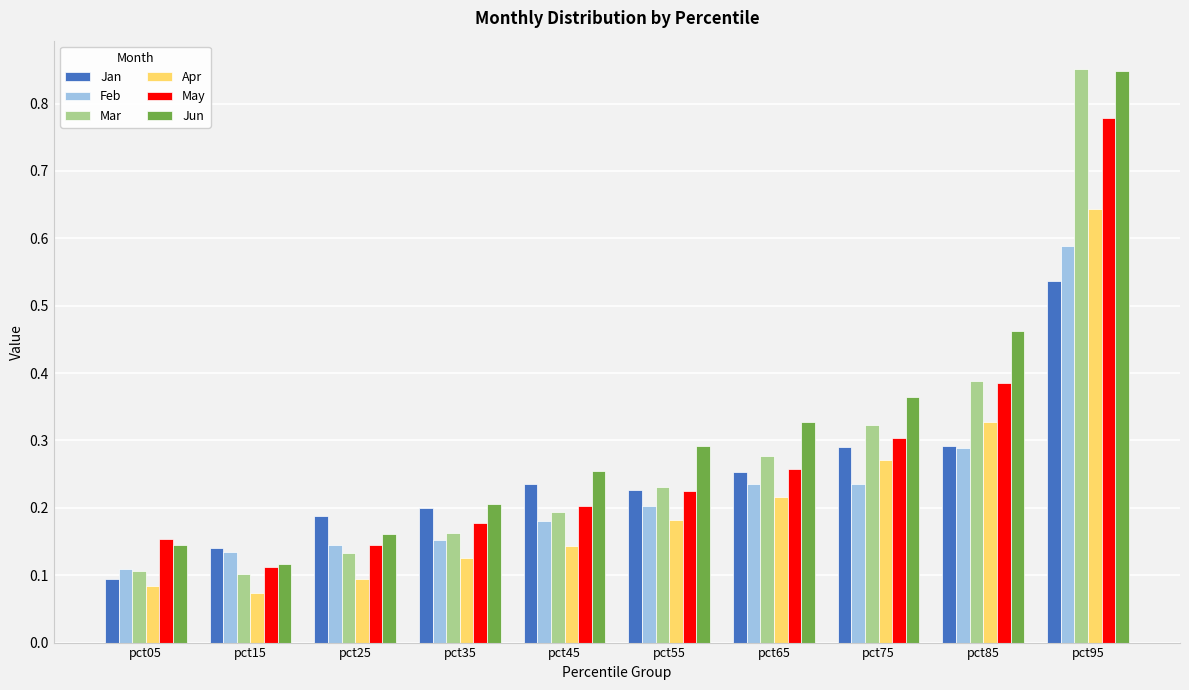

What is the total value across all series at pct15?

0.7